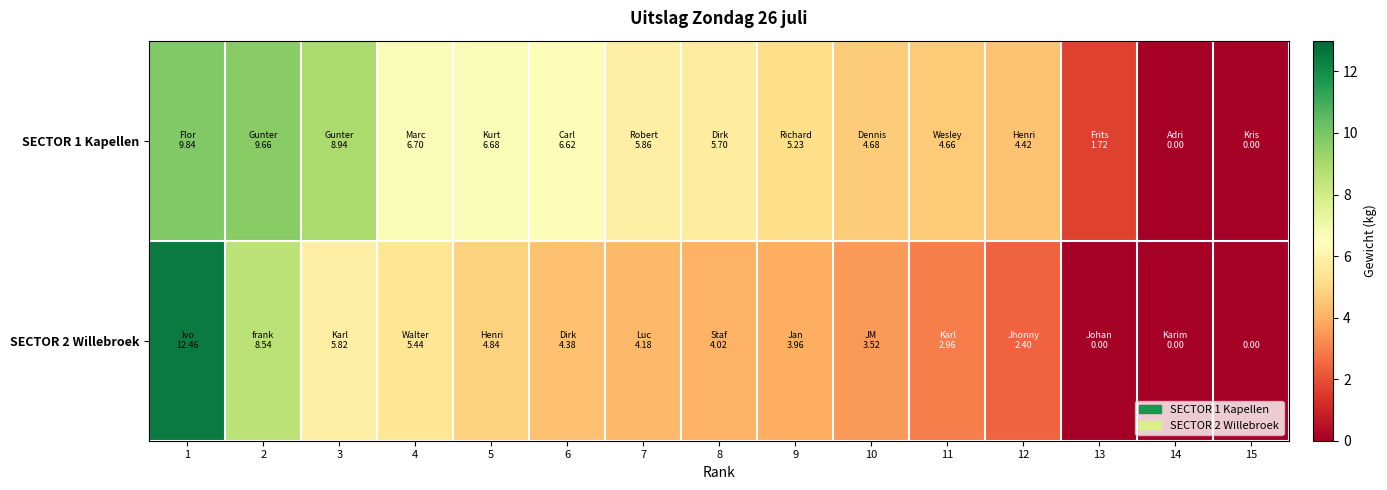

How many values in the SECTOR 2 Willebroek series exceed 4?

8